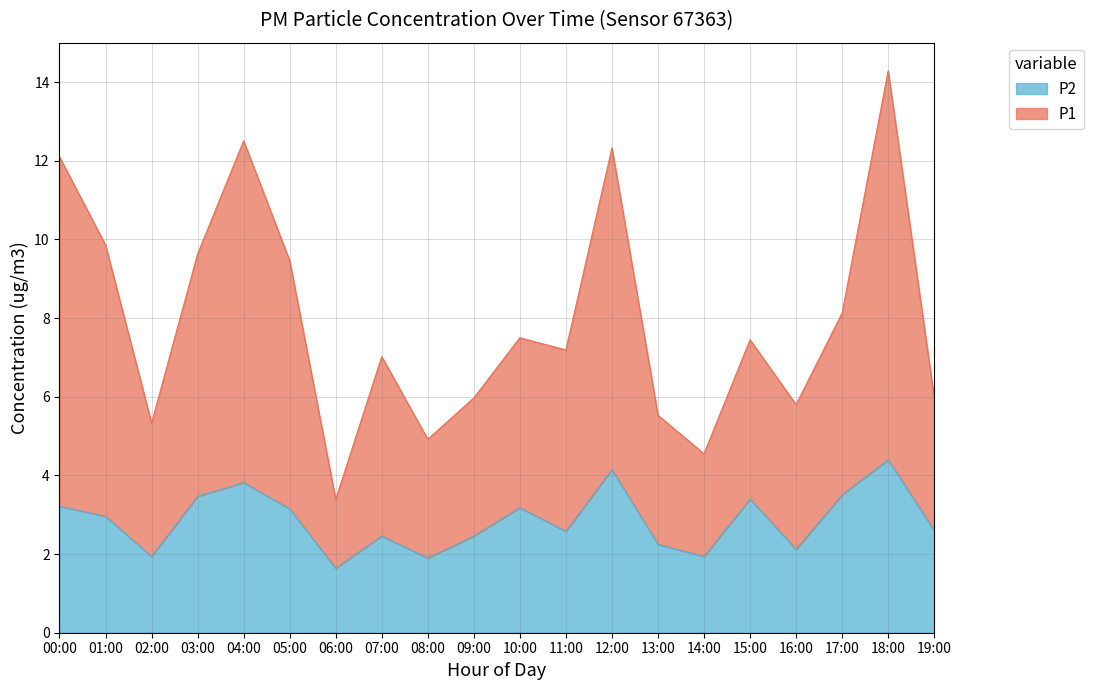

What is the label of the 16th point from the right?

04:00